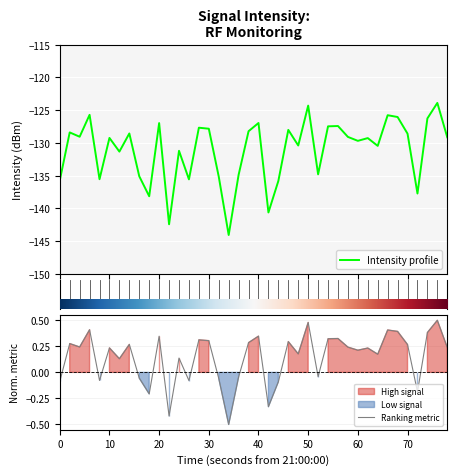

What is the greatest value displayed?

-123.9